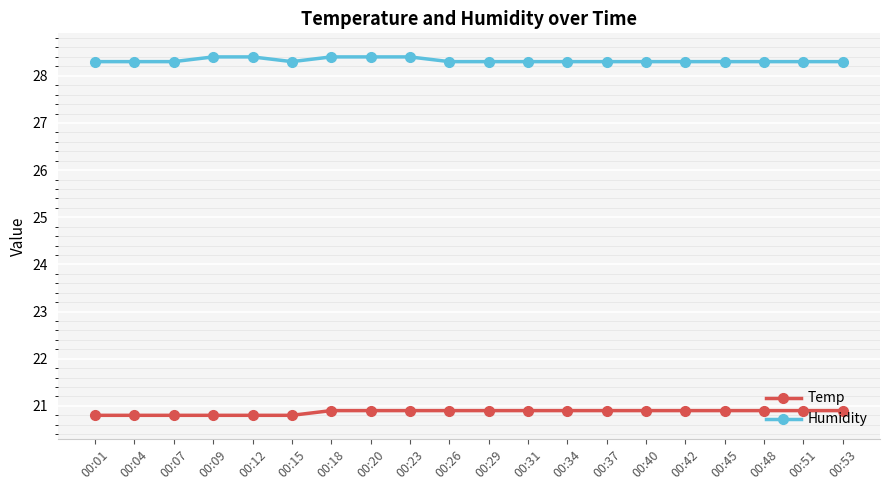

At 00:29, list the series in order from largest to smallest.

Humidity, Temp